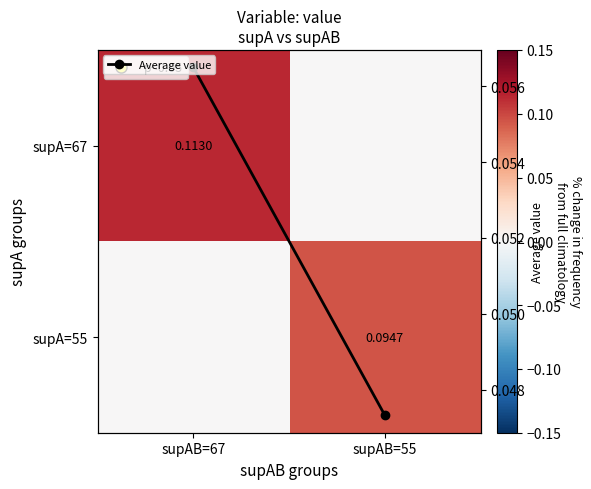

At which category is the sum across all series the highest?

supAB=67